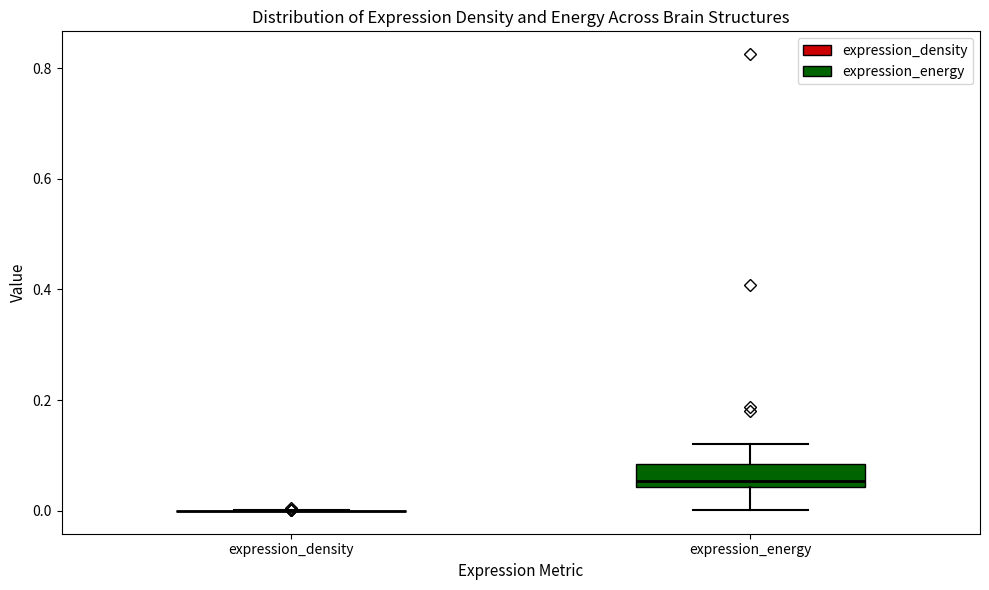

Reading left to right, read every box against the y-axis: the position of its median line, the range the box covers, and the ends of its whiskers. The values are not printed on the chart, so give them approximately, as read against the axis.

expression_density: box collapsed to a line at 0.00, whiskers 0.00 to 0.00
expression_energy: median 0.06, box 0.04 to 0.08, whiskers 0.00 to 0.12